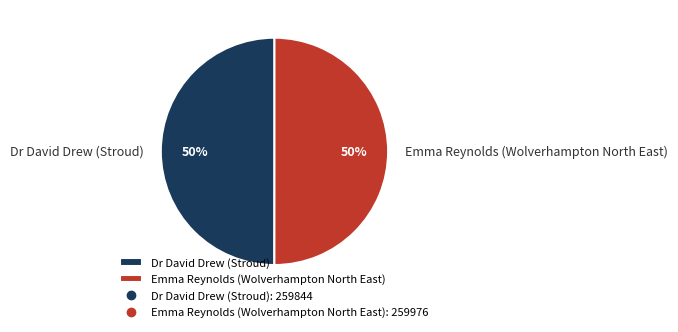

Is it true that Emma Reynolds (Wolverhampton North East) is 50% of the pie?

True